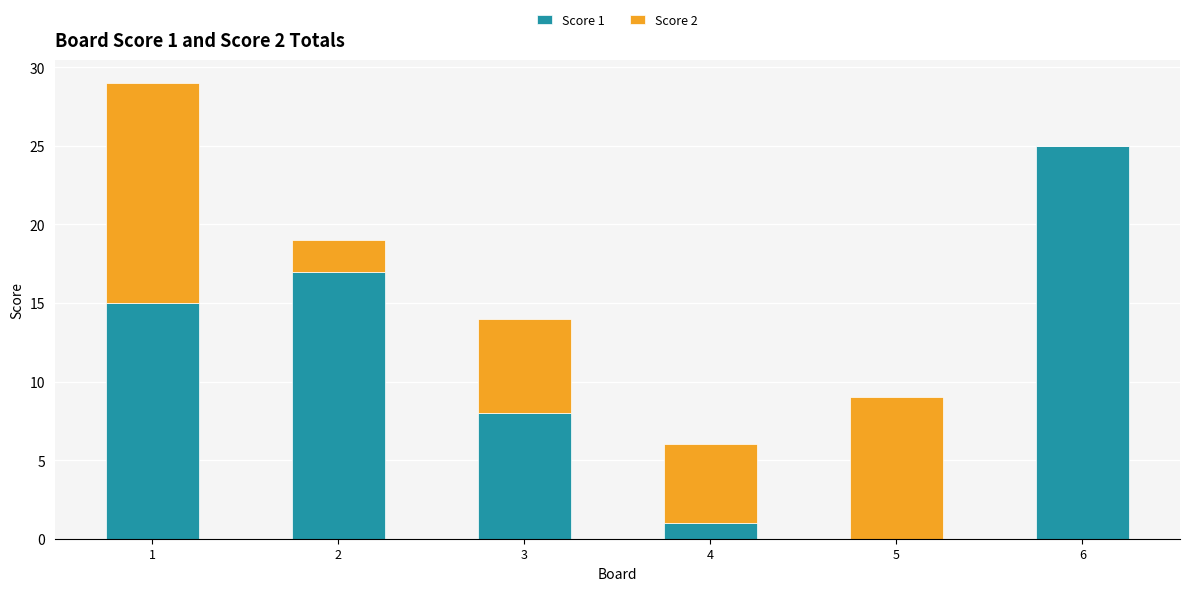

What is the total value across all series at 6?

25